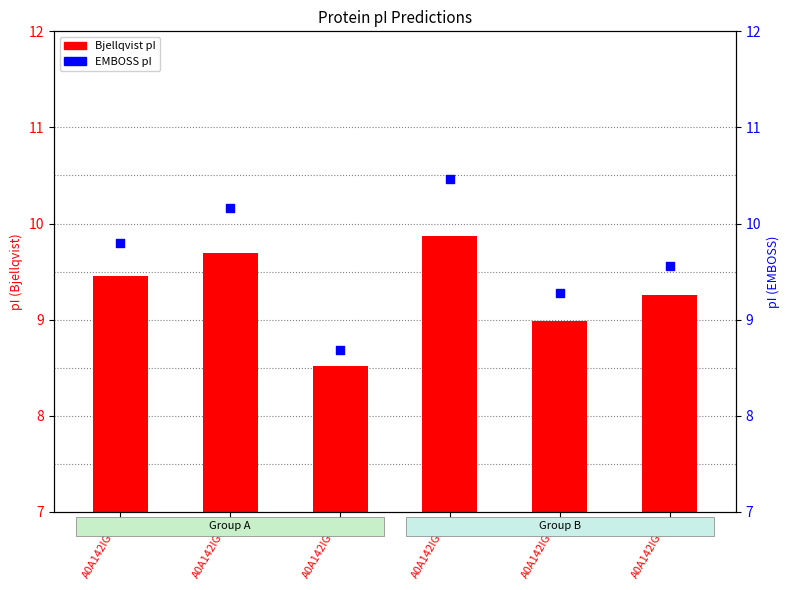

Which series has the largest total across all categories?

EMBOSS